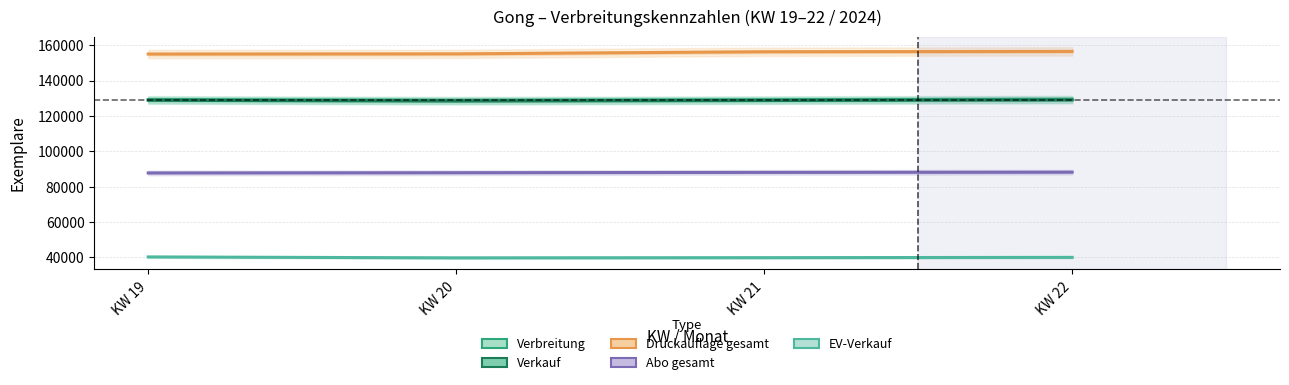

Is it true that Verbreitung equals 129167 at KW 21?

True